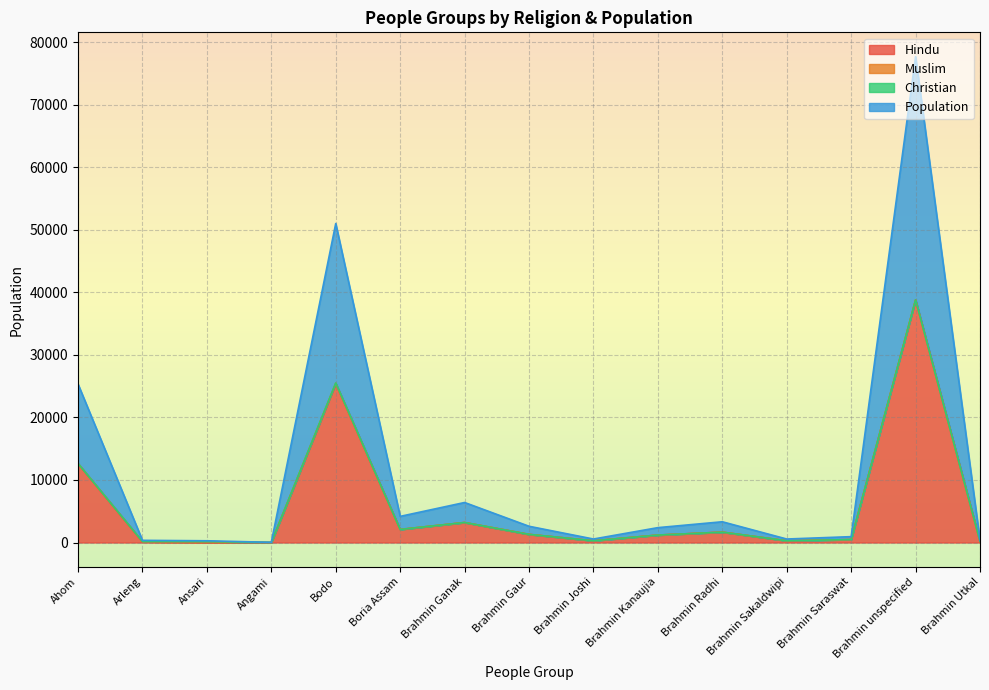

True or false: Hindu has a value of 0 at Ansari.

True